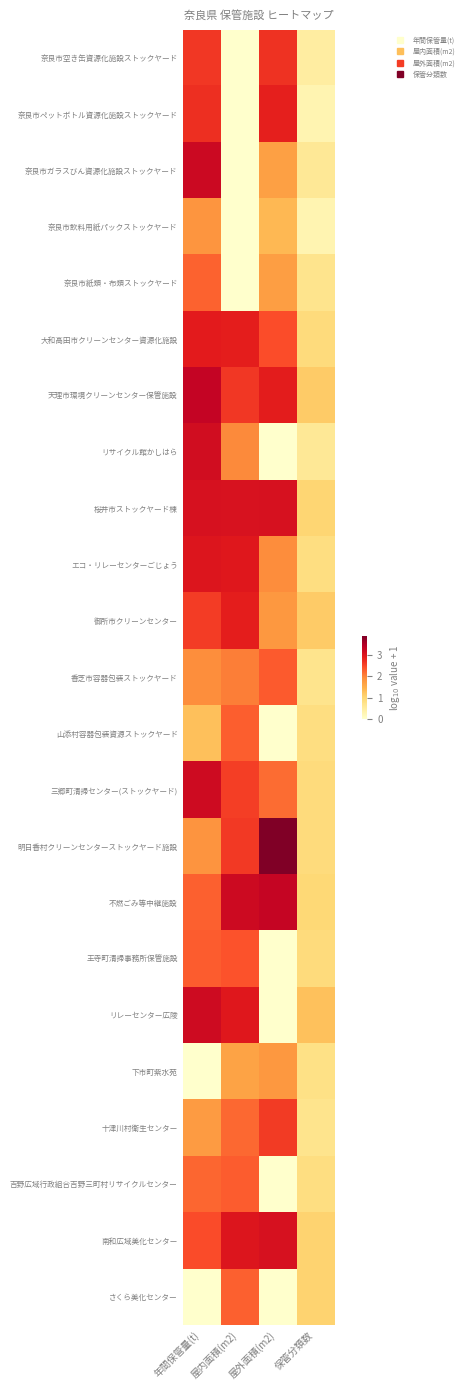

Reading right to left, list all the values displayed in this chart.

奈良市空き缶資源化施設ストックヤード: 保管分類数=0.5	屋外面積(m2)=2.7	屋内面積(m2)=0.0	年間保管量(t)=2.6
奈良市ペットボトル資源化施設ストックヤード: 保管分類数=0.3	屋外面積(m2)=2.9	屋内面積(m2)=0.0	年間保管量(t)=2.7
奈良市ガラスびん資源化施設ストックヤード: 保管分類数=0.6	屋外面積(m2)=1.7	屋内面積(m2)=0.0	年間保管量(t)=3.2
奈良市飲料用紙パックストックヤード: 保管分類数=0.3	屋外面積(m2)=1.4	屋内面積(m2)=0.0	年間保管量(t)=1.8
奈良市紙類・布類ストックヤード: 保管分類数=0.7	屋外面積(m2)=1.7	屋内面積(m2)=0.0	年間保管量(t)=2.3
大和高田市クリーンセンター資源化施設: 保管分類数=0.9	屋外面積(m2)=2.4	屋内面積(m2)=2.9	年間保管量(t)=2.9
天理市環境クリーンセンター保管施設: 保管分類数=1.1	屋外面積(m2)=2.9	屋内面積(m2)=2.6	年間保管量(t)=3.3
リサイクル館かしはら: 保管分類数=0.6	屋外面積(m2)=0.0	屋内面積(m2)=2.0	年間保管量(t)=3.1
桜井市ストックヤード棟: 保管分類数=1.0	屋外面積(m2)=3.1	屋内面積(m2)=3.0	年間保管量(t)=3.1
エコ・リレーセンターごじょう: 保管分類数=0.8	屋外面積(m2)=1.9	屋内面積(m2)=2.9	年間保管量(t)=3.0
御所市クリーンセンター: 保管分類数=1.1	屋外面積(m2)=1.8	屋内面積(m2)=2.9	年間保管量(t)=2.6
香芝市容器包装ストックヤード: 保管分類数=0.7	屋外面積(m2)=2.3	屋内面積(m2)=2.0	年間保管量(t)=1.9
山添村容器包装資源ストックヤード: 保管分類数=0.8	屋外面積(m2)=0.0	屋内面積(m2)=2.3	年間保管量(t)=1.3
三郷町清掃センター(ストックヤード): 保管分類数=0.9	屋外面積(m2)=2.2	屋内面積(m2)=2.6	年間保管量(t)=3.2
明日香村クリーンセンターストックヤード施設: 保管分類数=0.9	屋外面積(m2)=3.9	屋内面積(m2)=2.6	年間保管量(t)=1.8
不燃ごみ等中継施設: 保管分類数=1.0	屋外面積(m2)=3.3	屋内面積(m2)=3.2	年間保管量(t)=2.3
王寺町清掃事務所保管施設: 保管分類数=0.9	屋外面積(m2)=0.0	屋内面積(m2)=2.4	年間保管量(t)=2.3
リレーセンター広陵: 保管分類数=1.3	屋外面積(m2)=0.0	屋内面積(m2)=2.9	年間保管量(t)=3.2
下市町紫水苑: 保管分類数=0.8	屋外面積(m2)=1.8	屋内面積(m2)=1.6	年間保管量(t)=0.0
十津川村衛生センター: 保管分類数=0.7	屋外面積(m2)=2.6	屋内面積(m2)=2.2	年間保管量(t)=1.7
吉野広域行政組合吉野三町村リサイクルセンター: 保管分類数=0.8	屋外面積(m2)=0.0	屋内面積(m2)=2.3	年間保管量(t)=2.2
南和広域美化センター: 保管分類数=1.0	屋外面積(m2)=3.1	屋内面積(m2)=3.0	年間保管量(t)=2.4
さくら美化センター: 保管分類数=1.0	屋外面積(m2)=0.0	屋内面積(m2)=2.3	年間保管量(t)=0.0